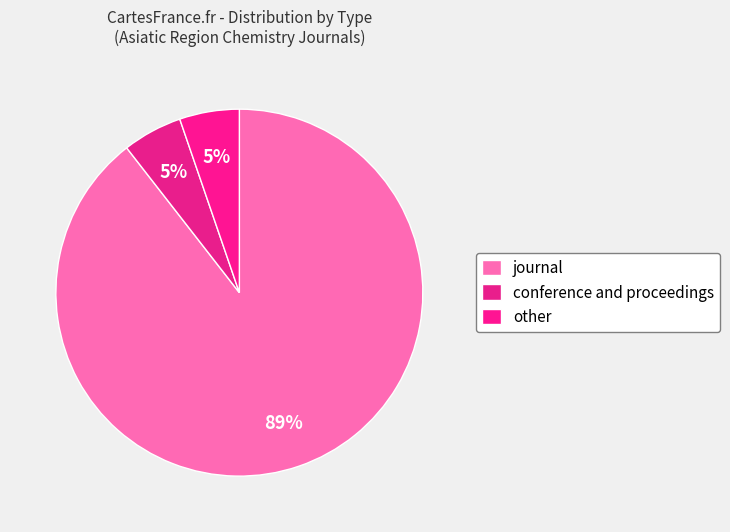

To the nearest percent, what is the average slice percentage?

33%